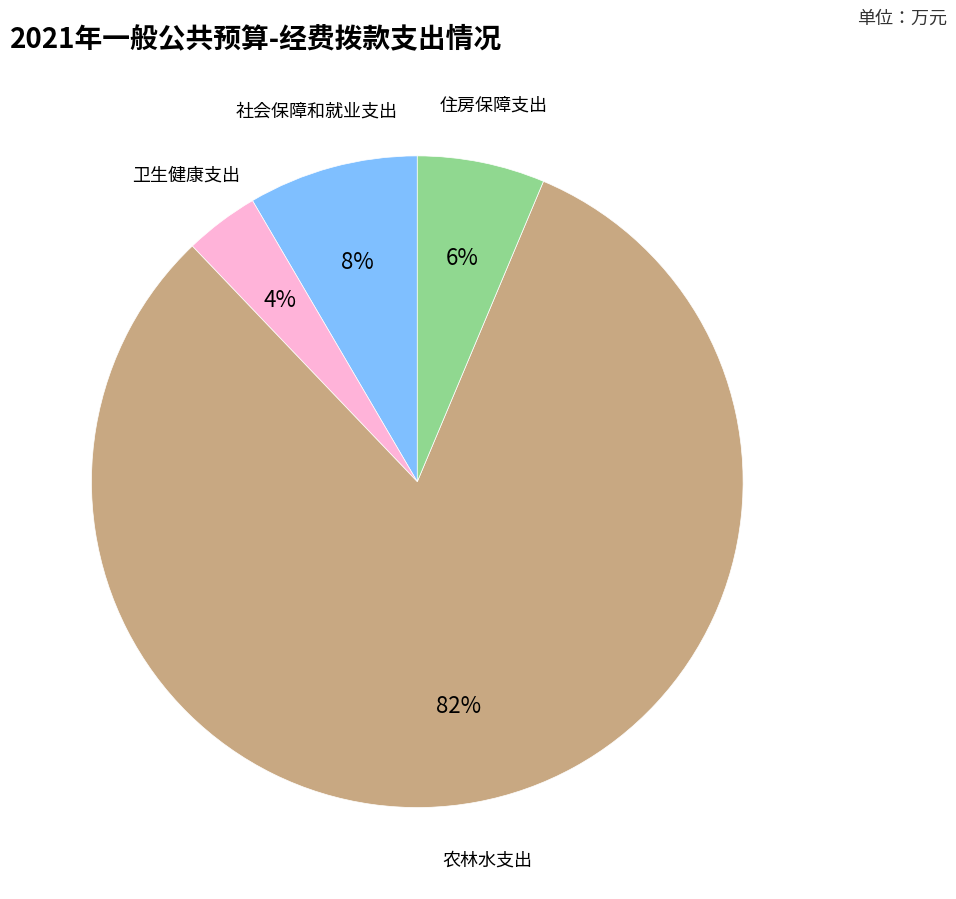

Is there a majority slice in this chart?

Yes